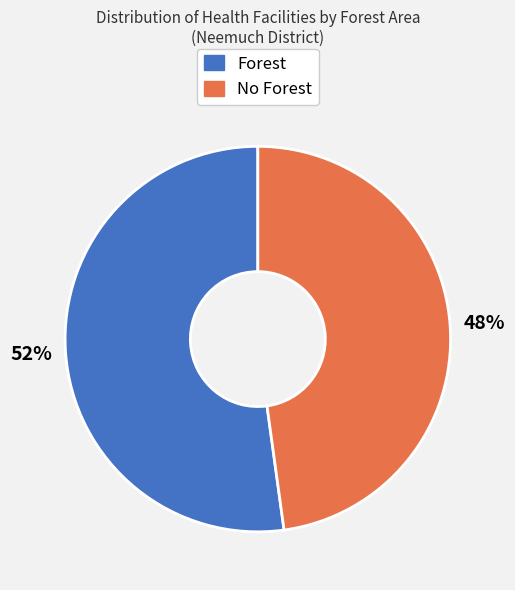

To the nearest percent, what is the difference between the No Forest and Forest slice percentages?

4%